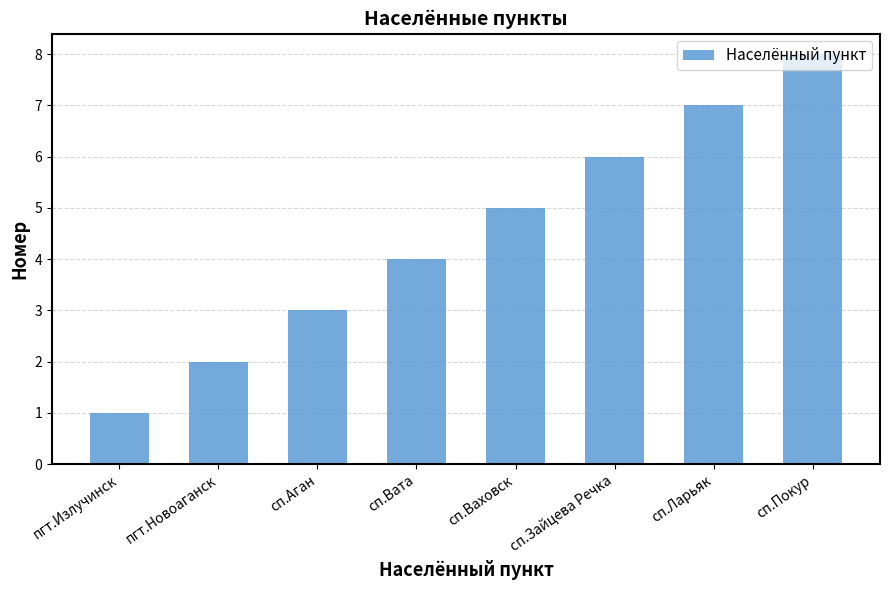

Which category has the highest value across all series?

сп.Покур